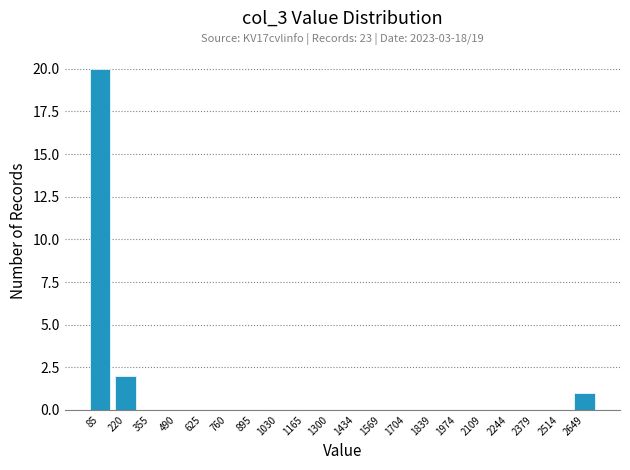

Over which range of the x-axis is the bar tallest?

20 to 160